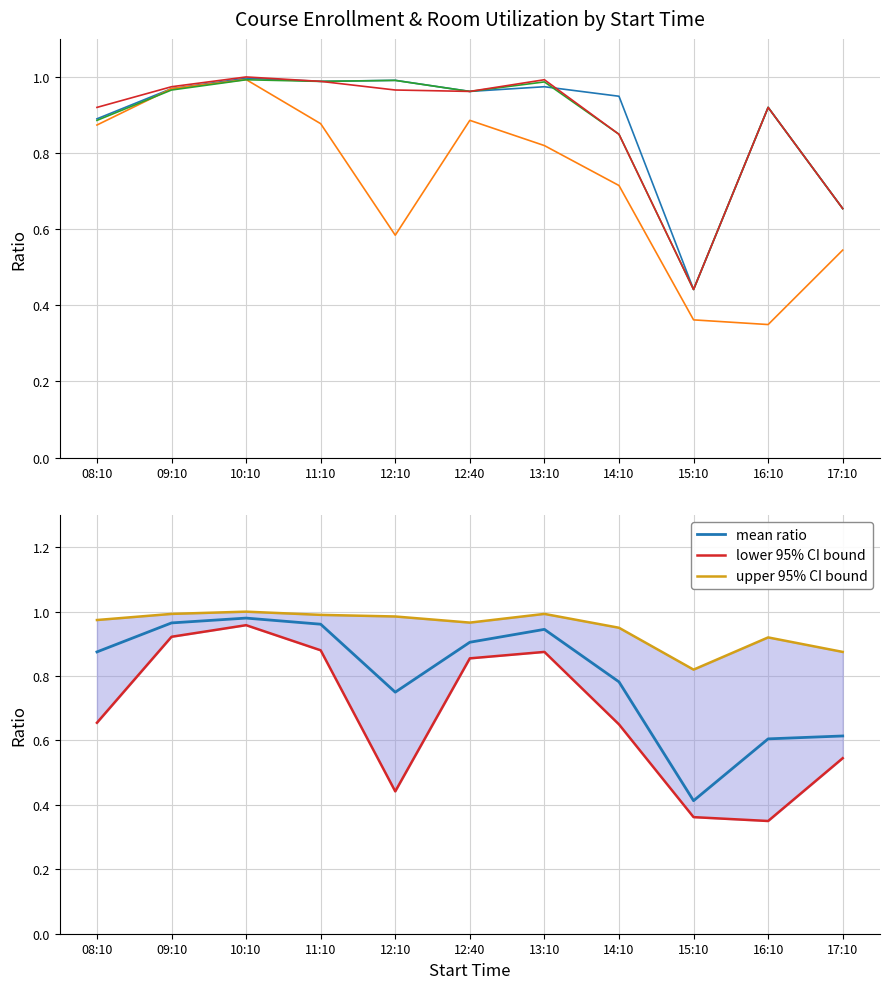

Is it true that Room Utilization equals 0.9 at 08:10?

True